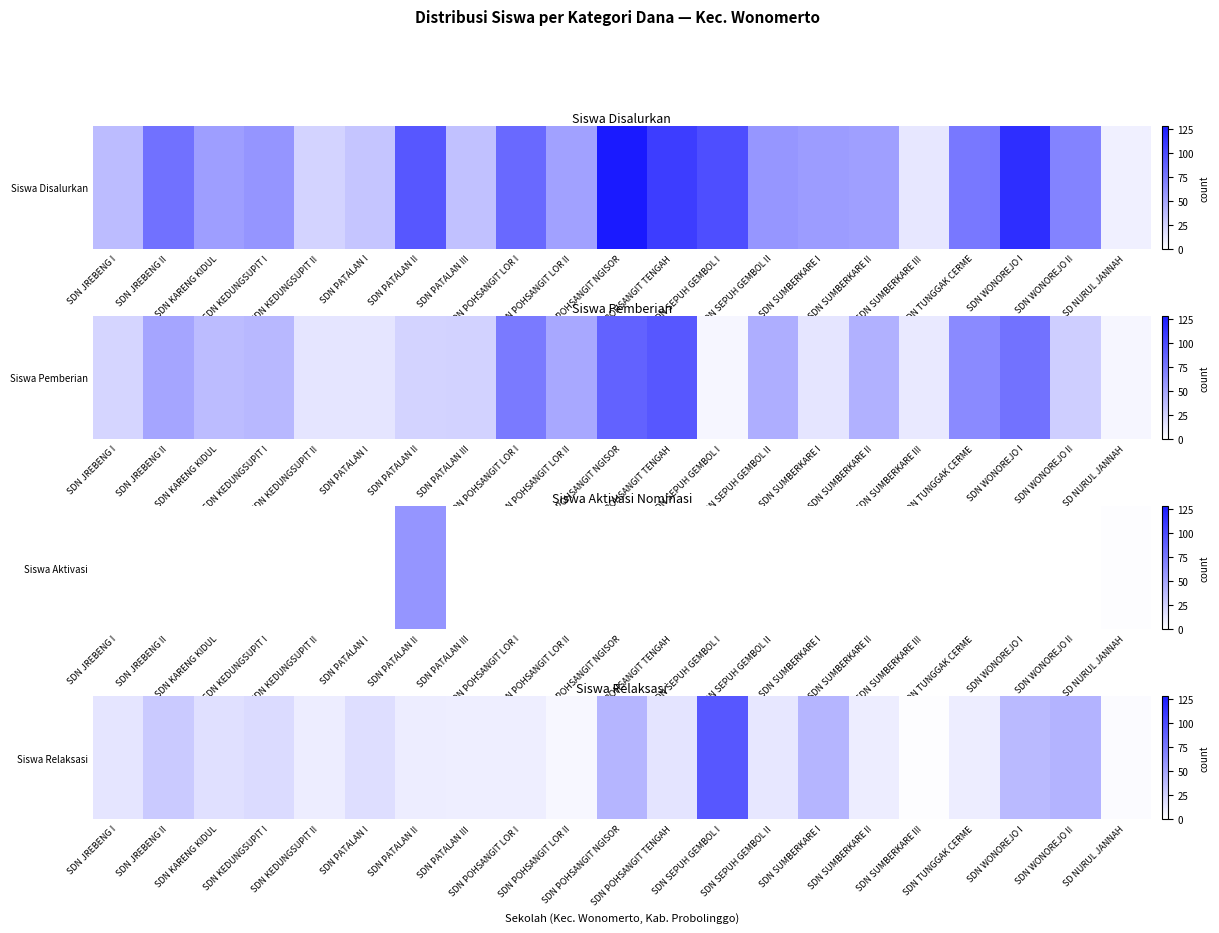

True or false: the data shows 10 at SDN TUNGGAK CERME.

True